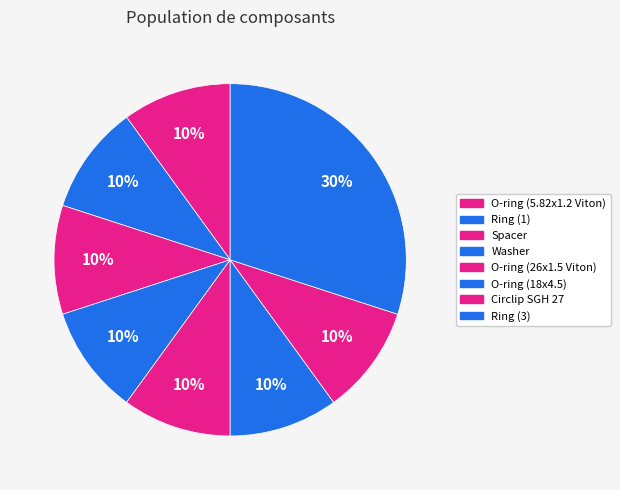

Count the number of slices in the pie.

8